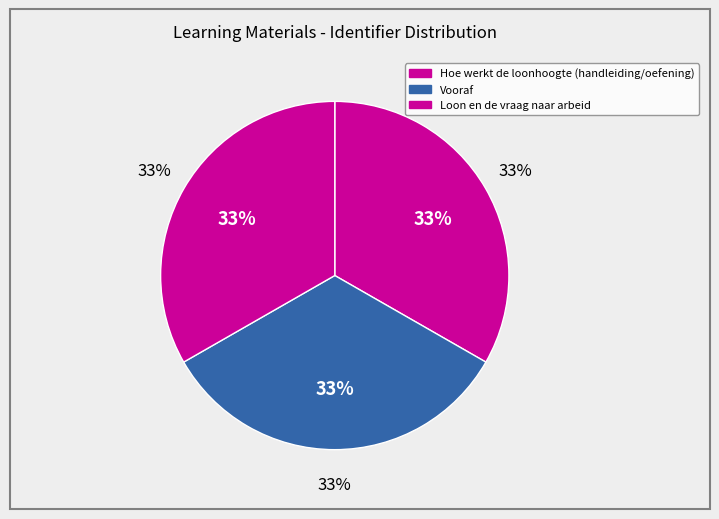

Does Hoe werkt de loonhoogte (handleiding/oefening) account for over 50% of the chart?

No